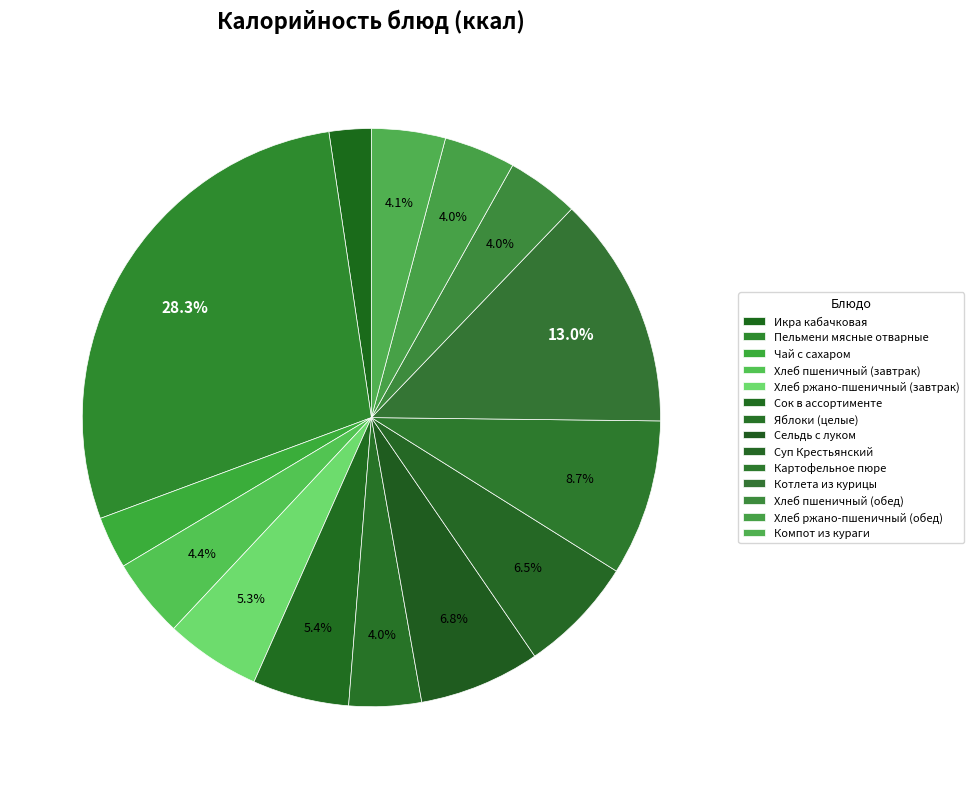

Count the number of slices in the pie.

14